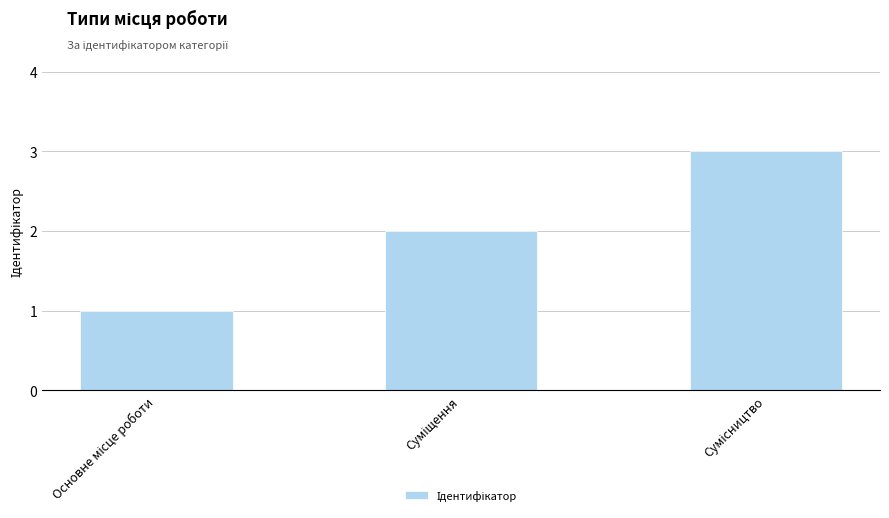

What is the maximum value shown in the chart?

3